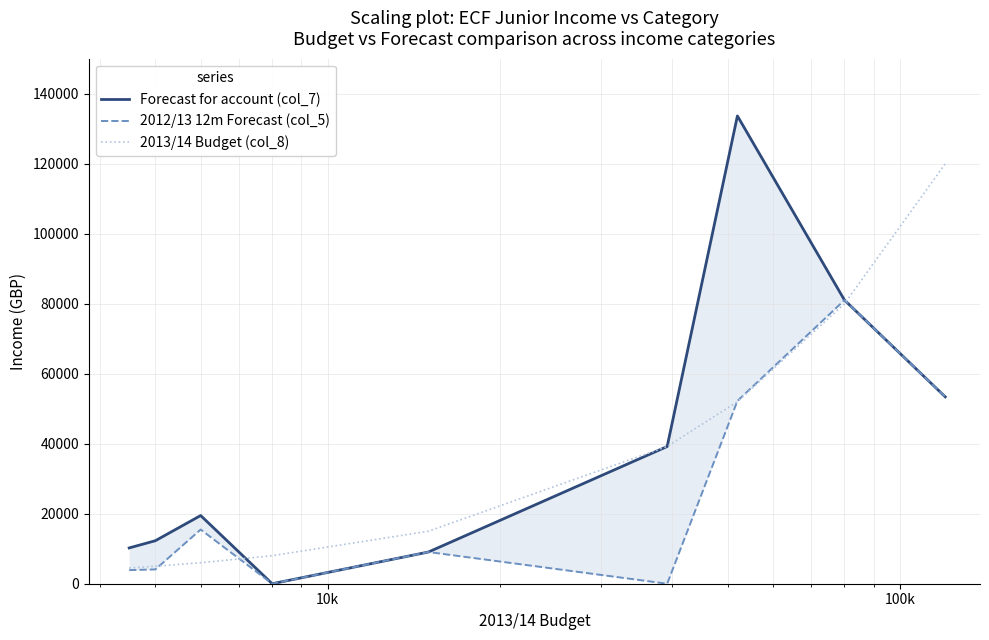

What is the value of the 2012/13 12m Forecast (col_5) point at the 7th from the left?

52223.6